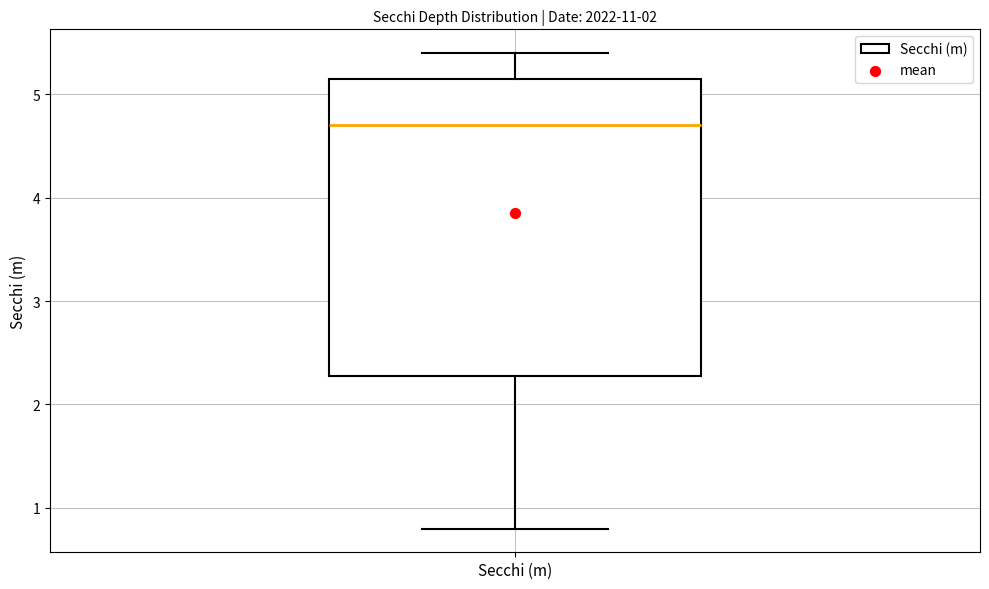

Where is the upper edge of the box for Secchi (m) on the y-axis? The values are not printed on the chart, so give them approximately, as read against the axis.

5.2